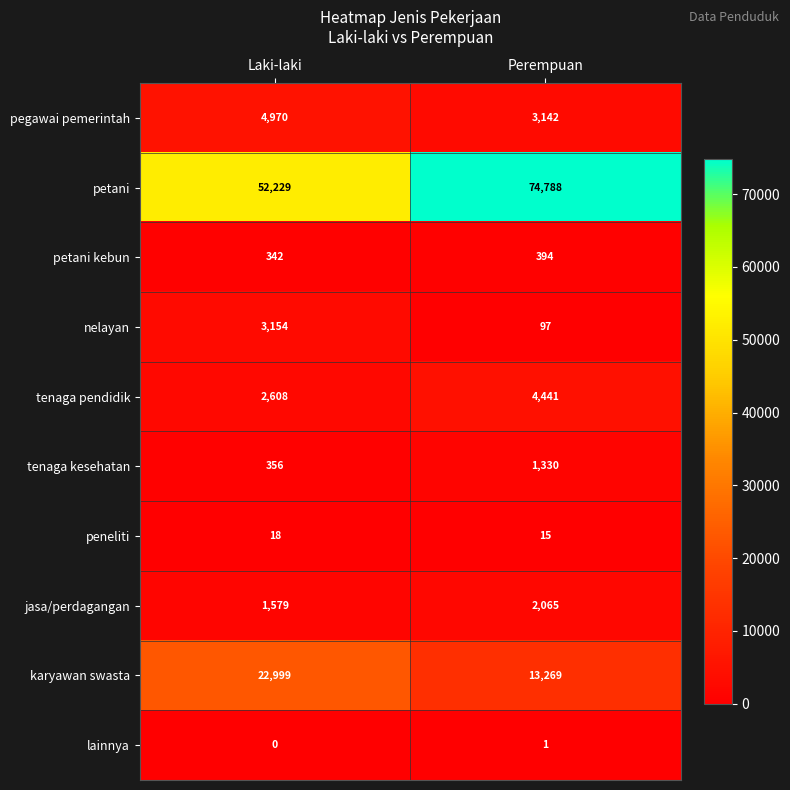

At how many categories does at least one series exceed 38013?

2